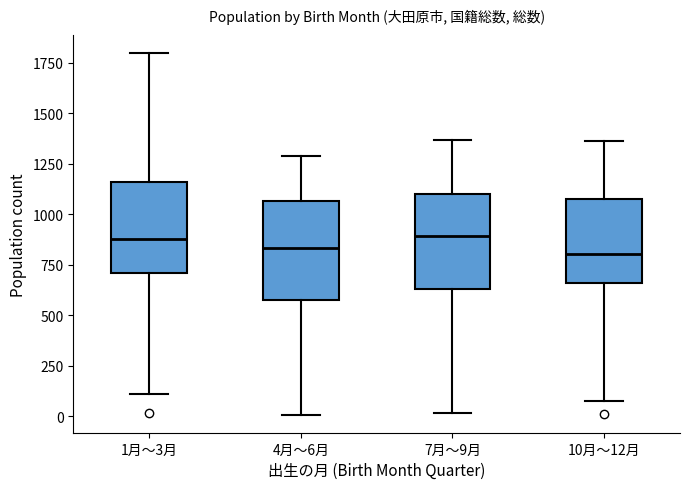

Reading left to right, transcribe this box plot: for each box, give where its median line is, the range the box spans, and where its two whiskers end, as read against the y-axis. The values are not printed on the chart, so give them approximately, as read against the axis.

1月～3月: median 900, box 700 to 1150, whiskers 100 to 1800
4月～6月: median 850, box 600 to 1050, whiskers 0 to 1300
7月～9月: median 900, box 650 to 1100, whiskers 0 to 1350
10月～12月: median 800, box 650 to 1050, whiskers 100 to 1350